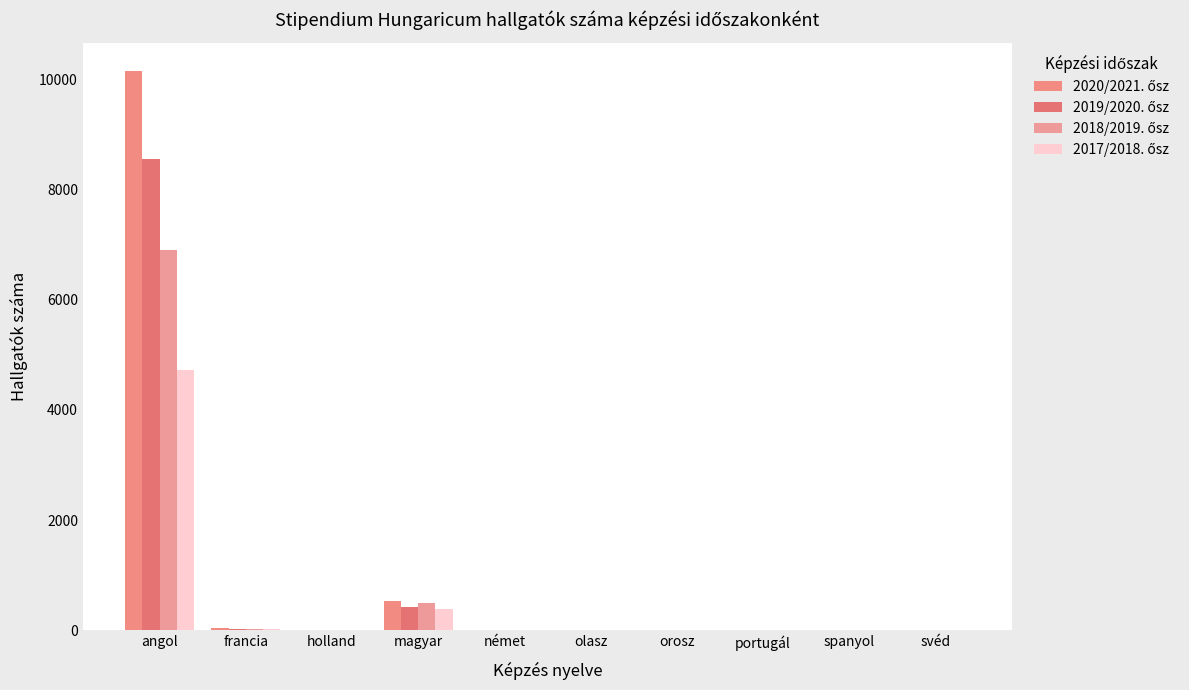

Which category has the lowest value in the 2020/2021. ősz series?

portugál